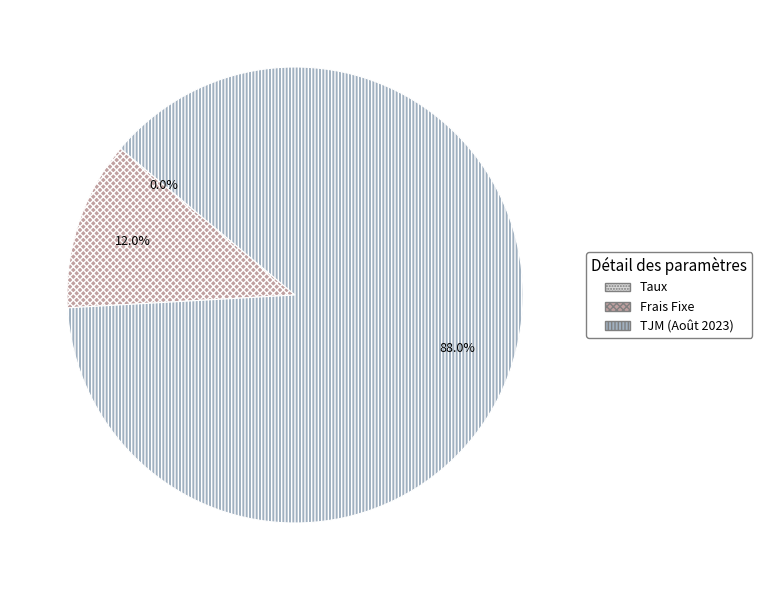

Which category has the biggest portion of the pie?

TJM (Août 2023)